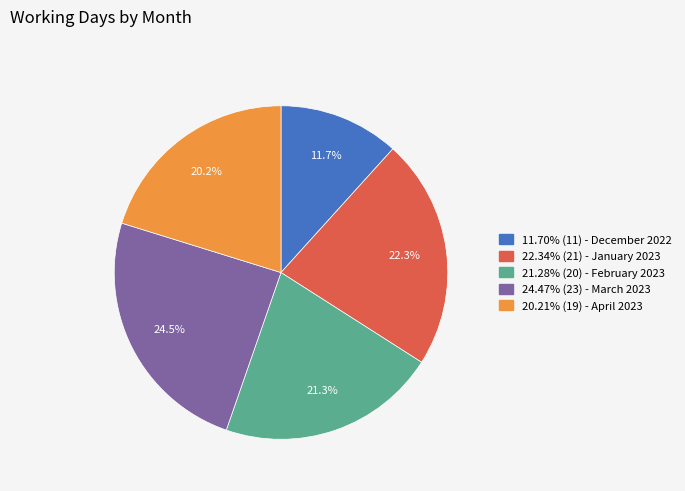

Is there any slice that represents more than half of the pie?

No